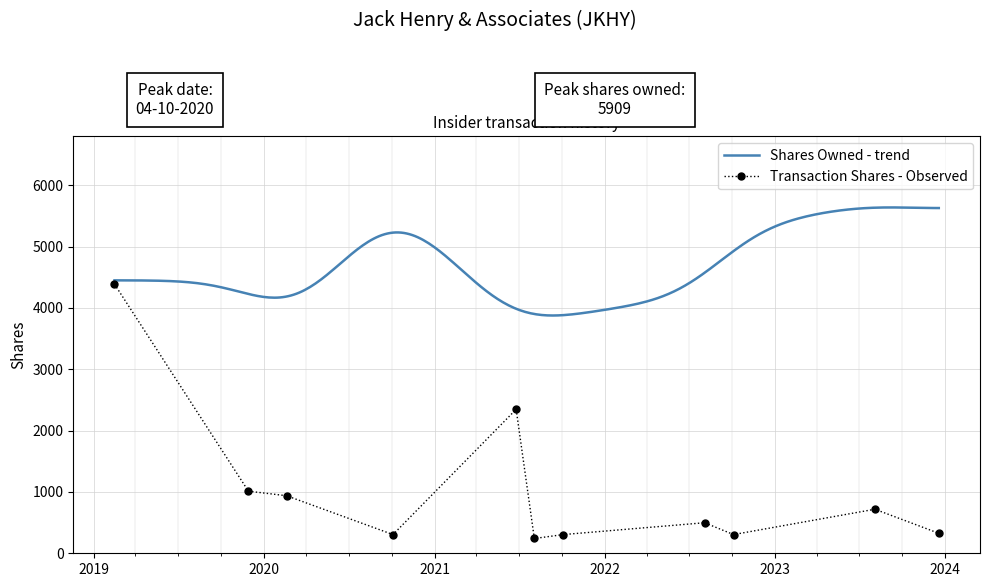

Count the number of categories in the chart.

11